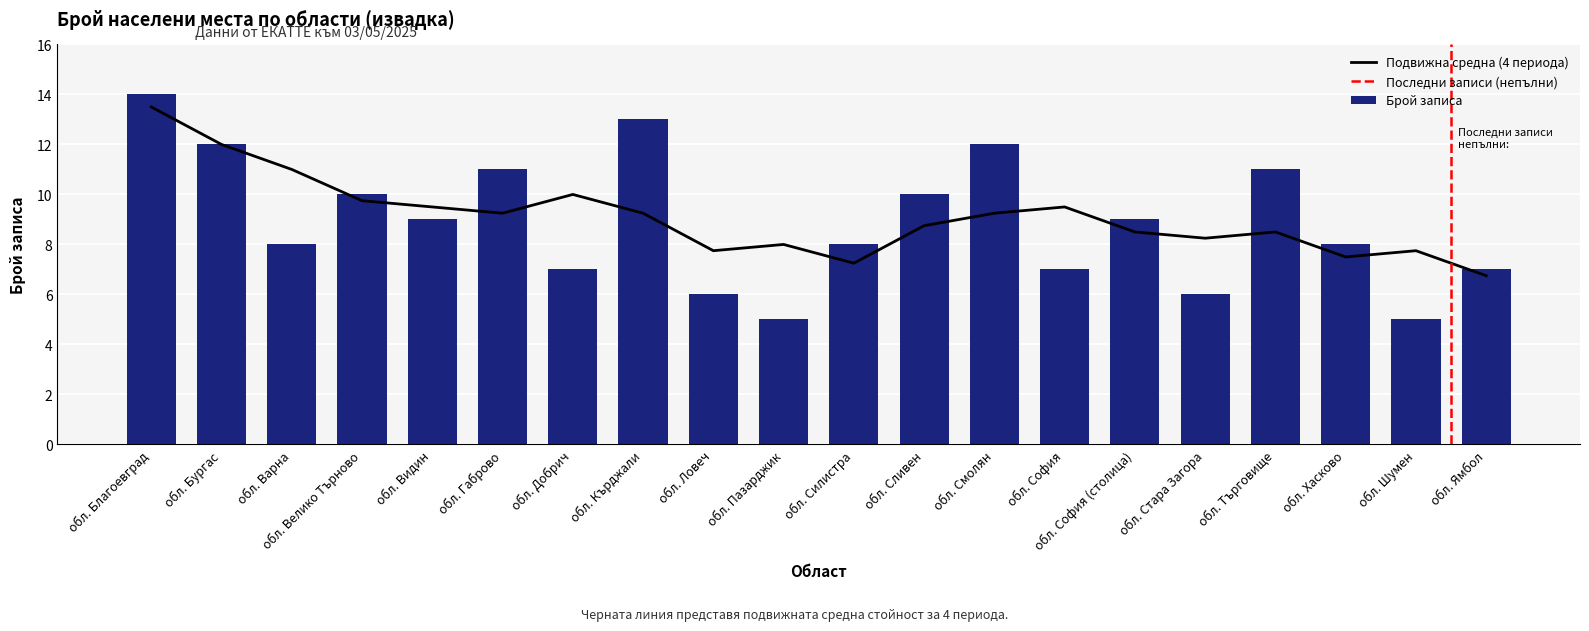

Which label corresponds to the largest value in the chart?

обл. Благоевград